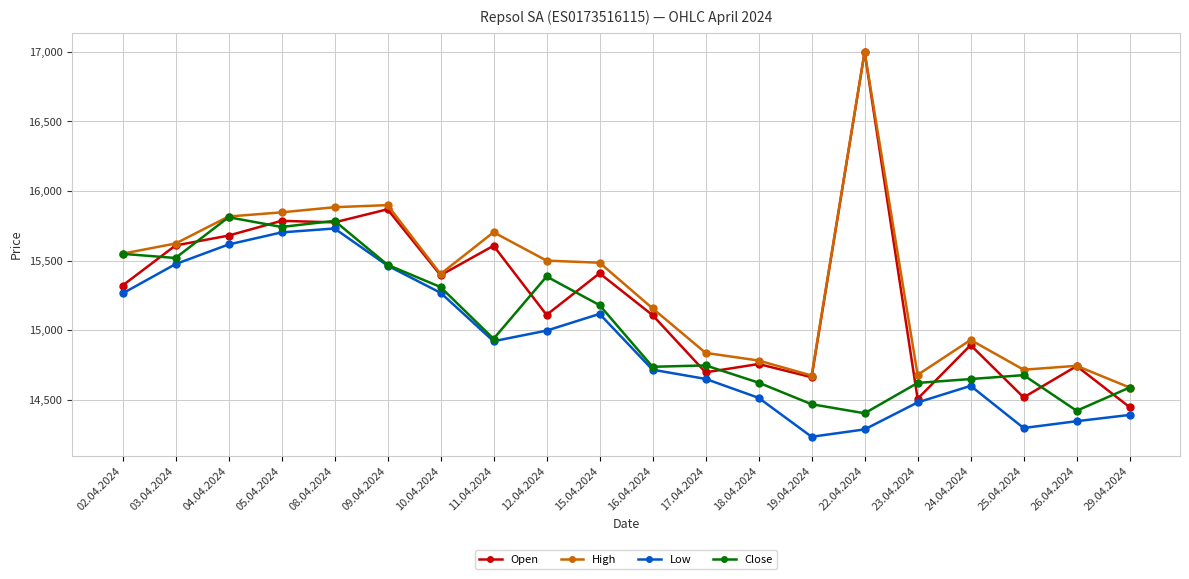

At how many categories does at least one series exceed 14269?

20